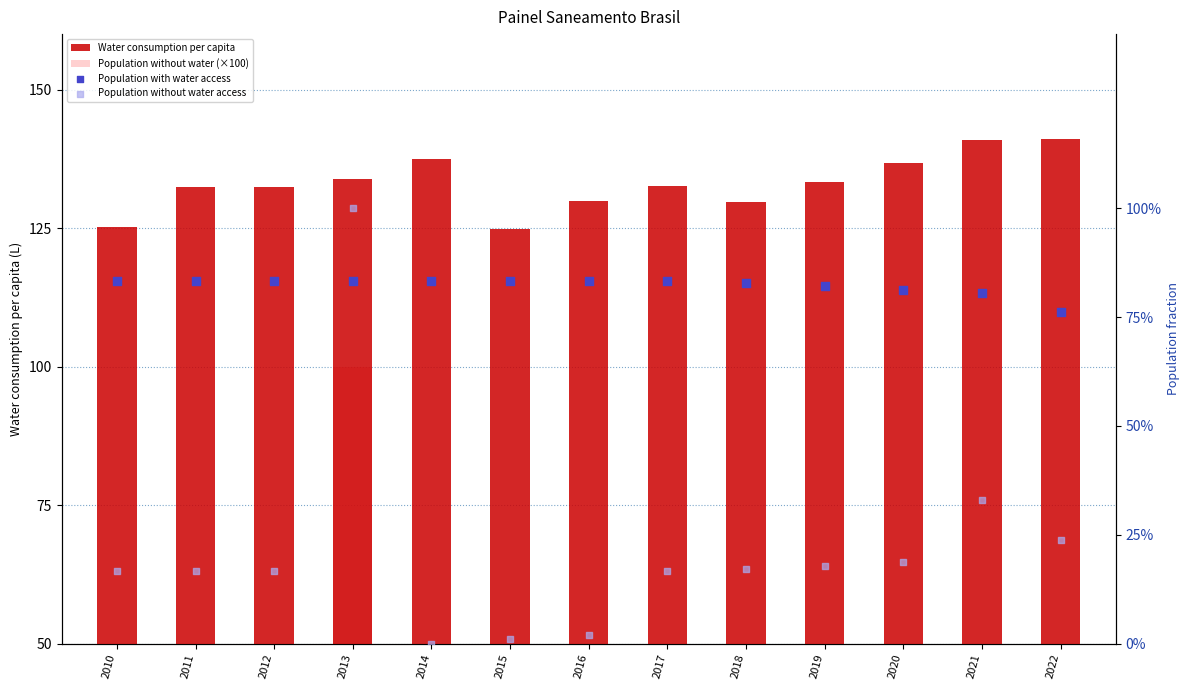

Which series contains the lowest Y value?

Population without water (×100)